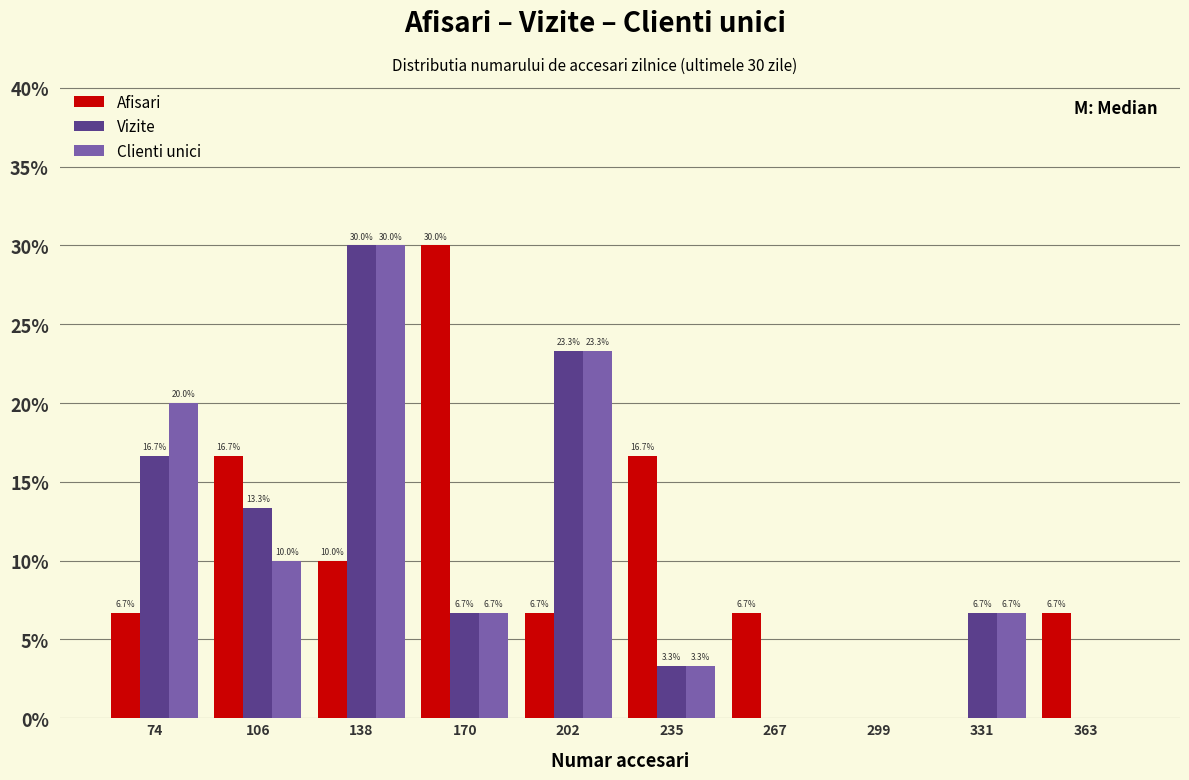

In the Vizite series, which range on the x-axis has the tallest bar?

120 to 155